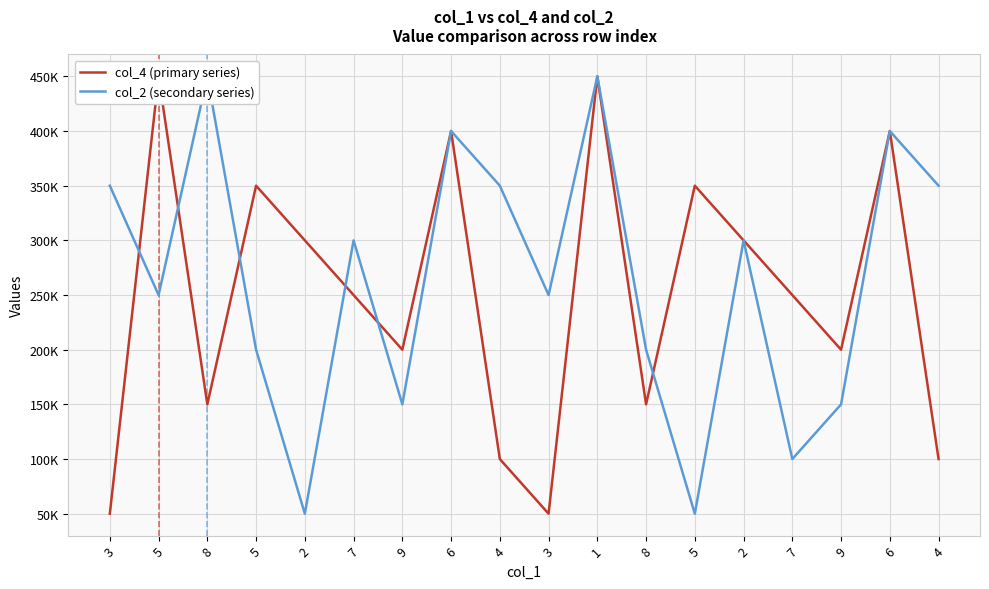

At 4, list the series in order from smallest to largest.

col_4 (primary series), col_2 (secondary series)